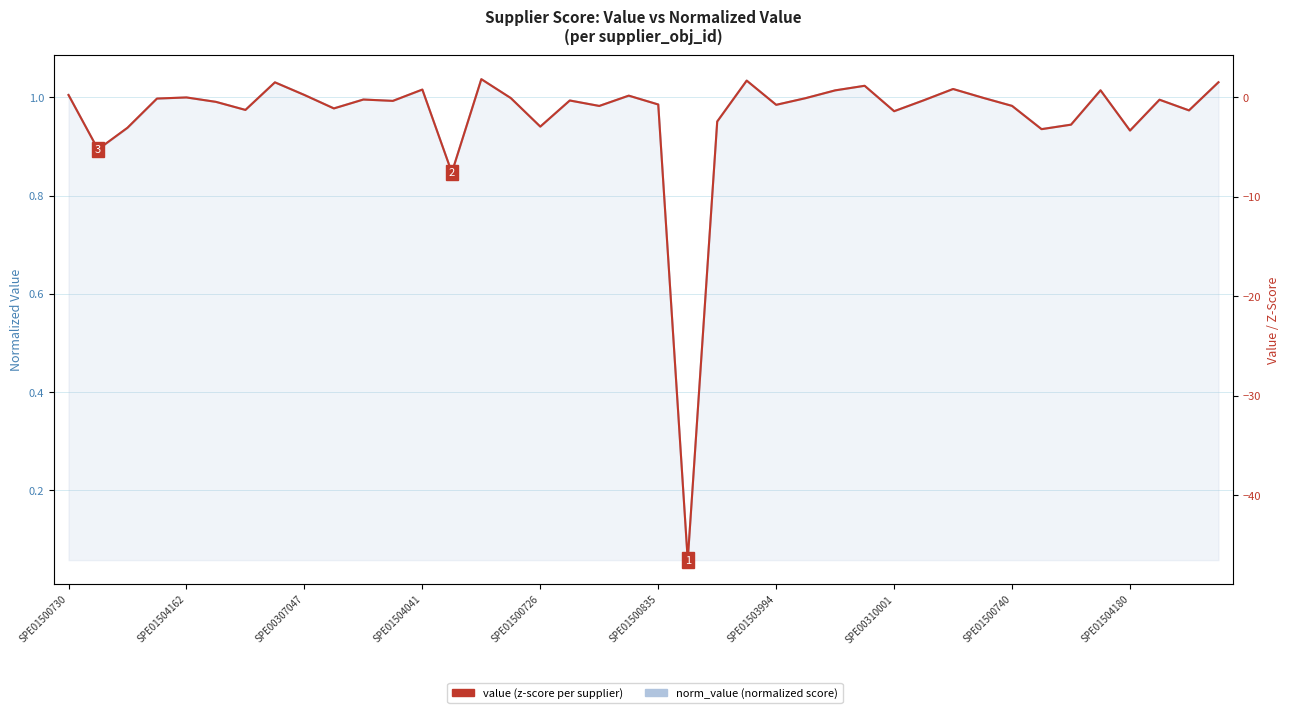

Between which two adjacent categories do value (z-score) and norm_value (normalized score) first intersect?

SPE01503994 and SPE00310001